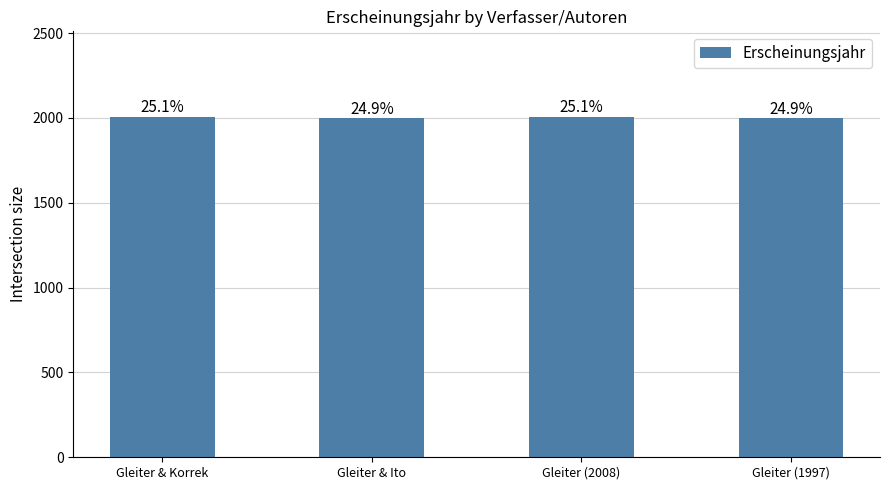

How many bars are there in total?

4